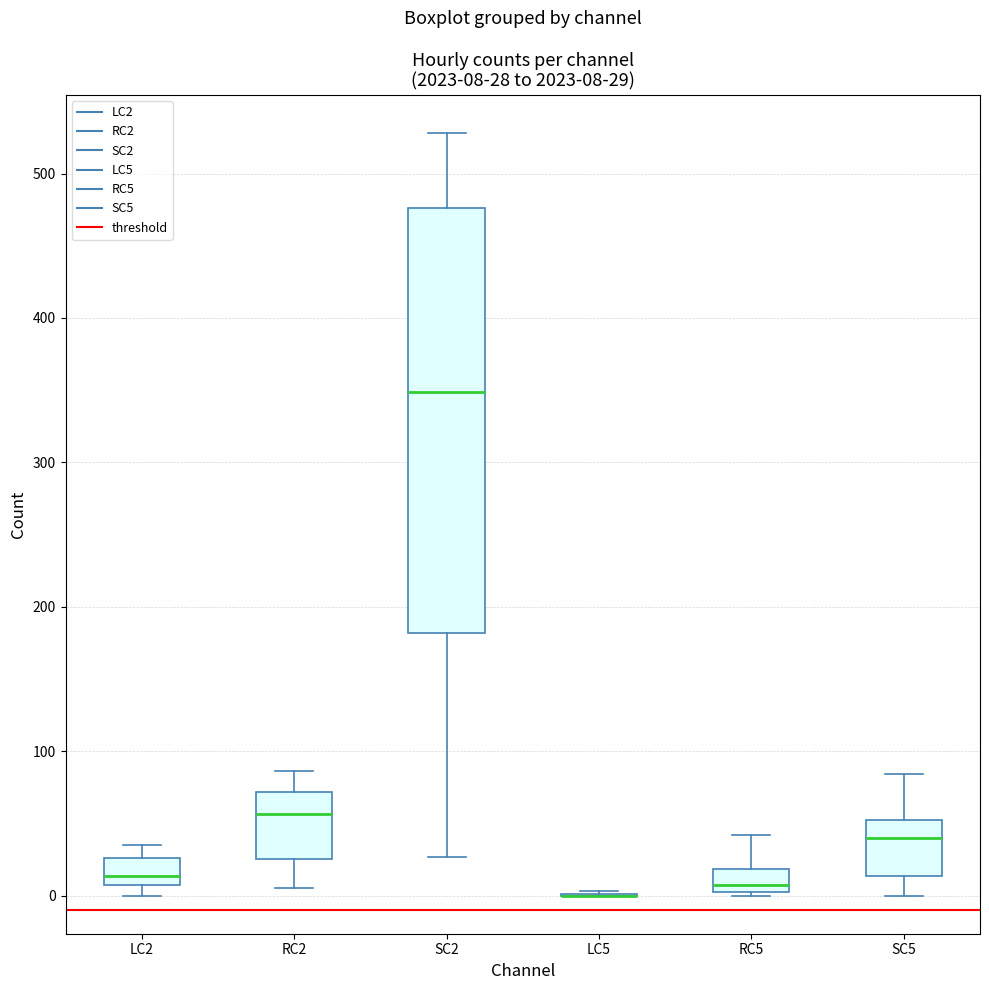

Comparing the boxes themselves (not the whiskers), which one is the tallest?

SC2